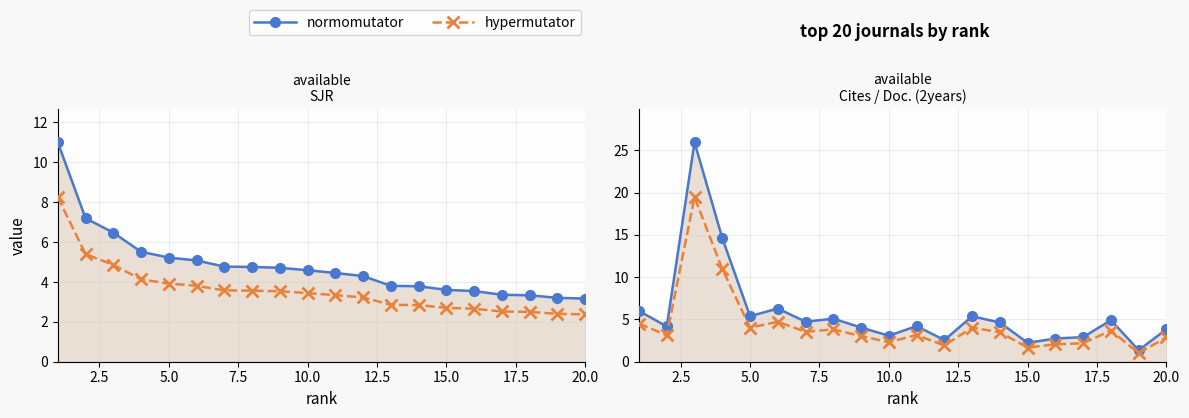

In normomutator, how many points are lower than both neighbors (excluding endpoints)?

7